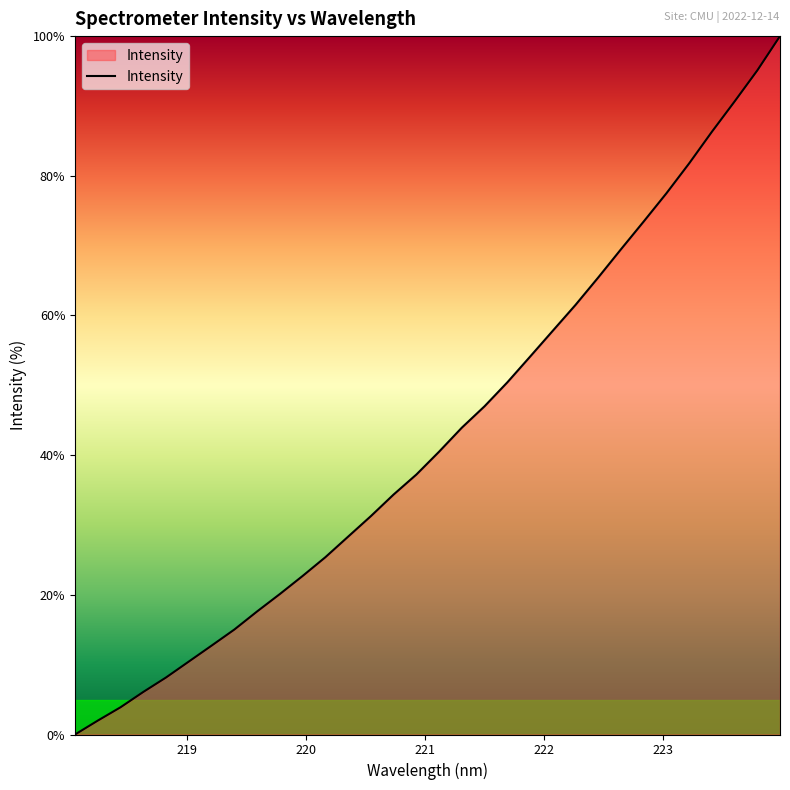

What is the difference between the maximum and minimum values?

100.0